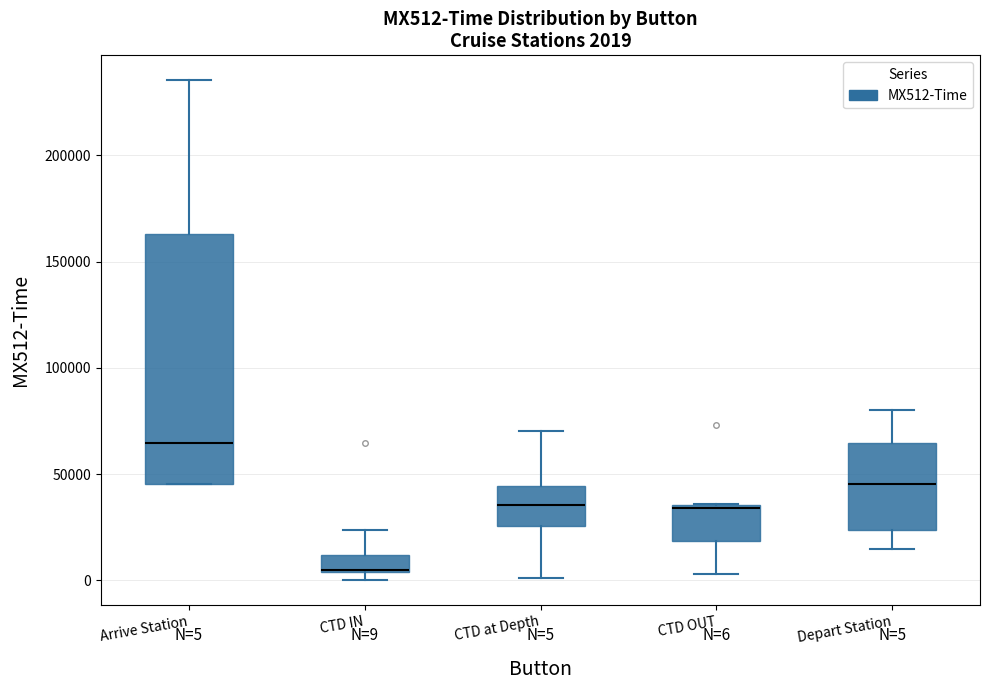

Comparing the boxes themselves (not the whiskers), which one is the tallest?

Arrive Station